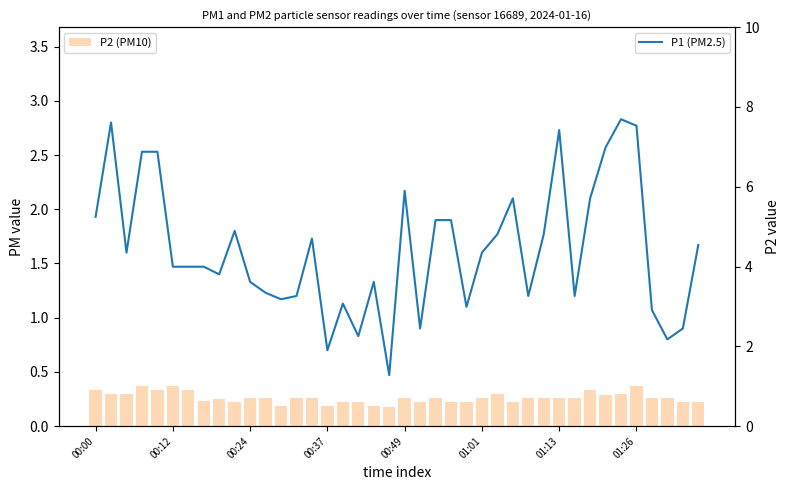

What is the difference between the P1 (PM2.5) values at 17 and 00:24?

0.8